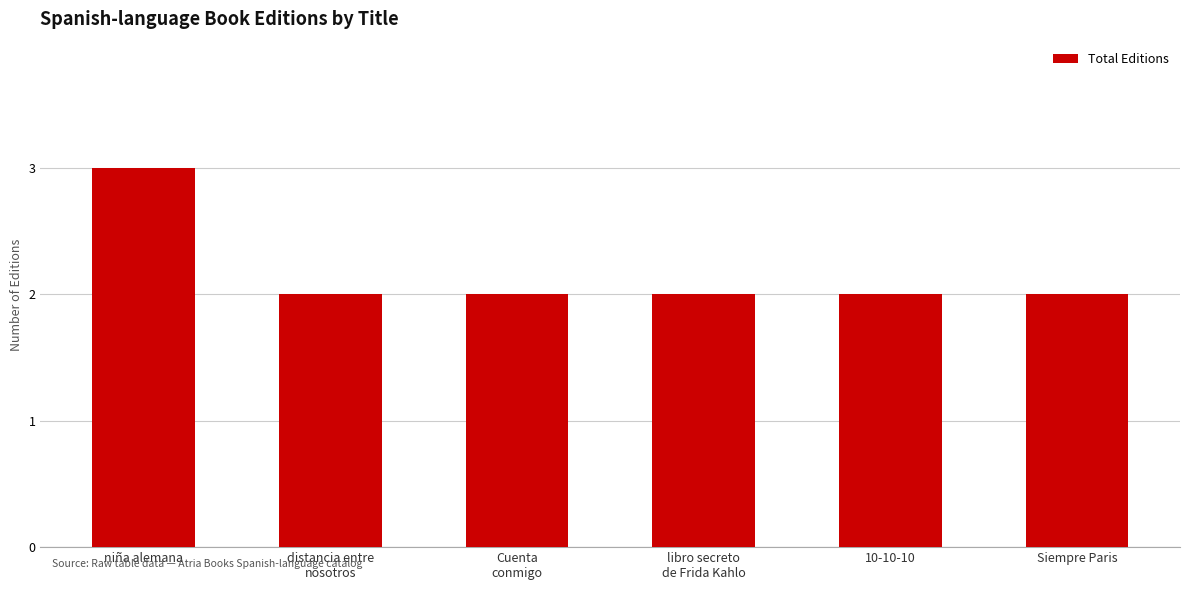

What is the maximum value shown in the chart?

3